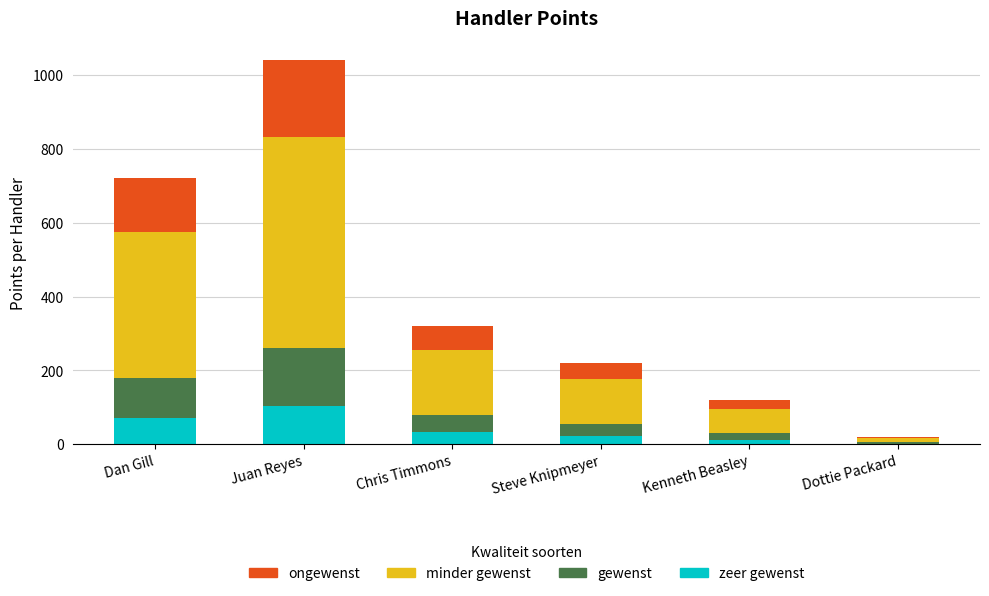

At which category is the sum across all series the highest?

Juan Reyes